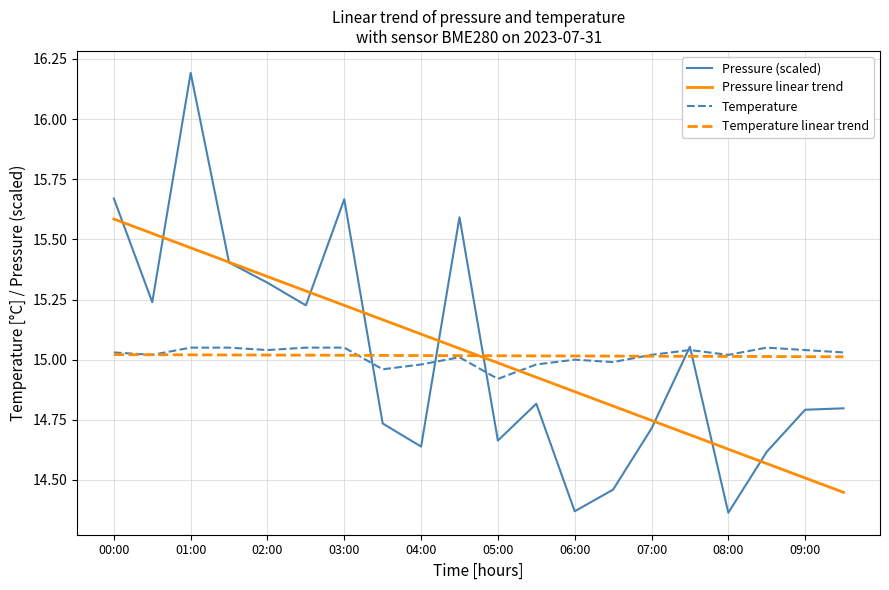

What is the greatest value displayed?

16.2